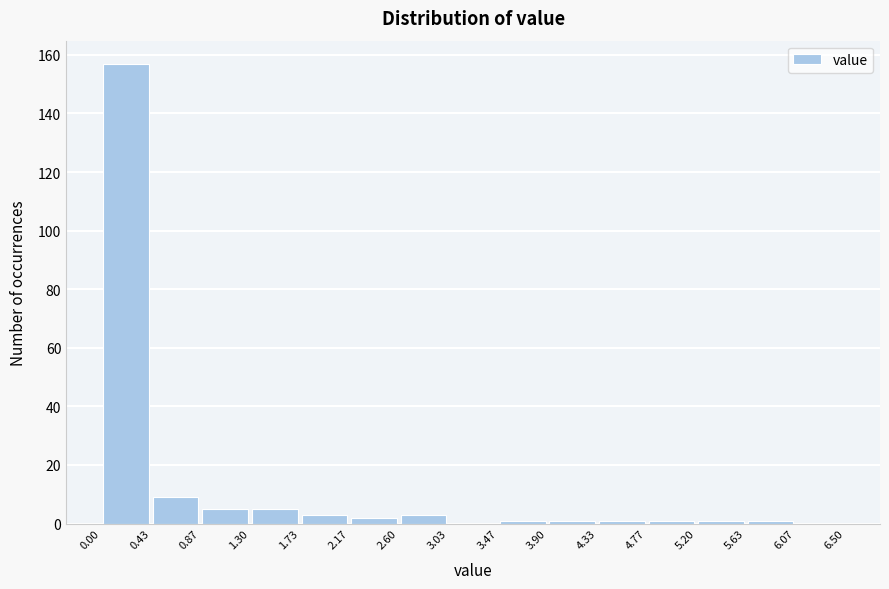

How tall is the bar that spans 0.87 to 1.30 on the x-axis? The values are not printed on the chart, so give them approximately, as read against the axis.

6